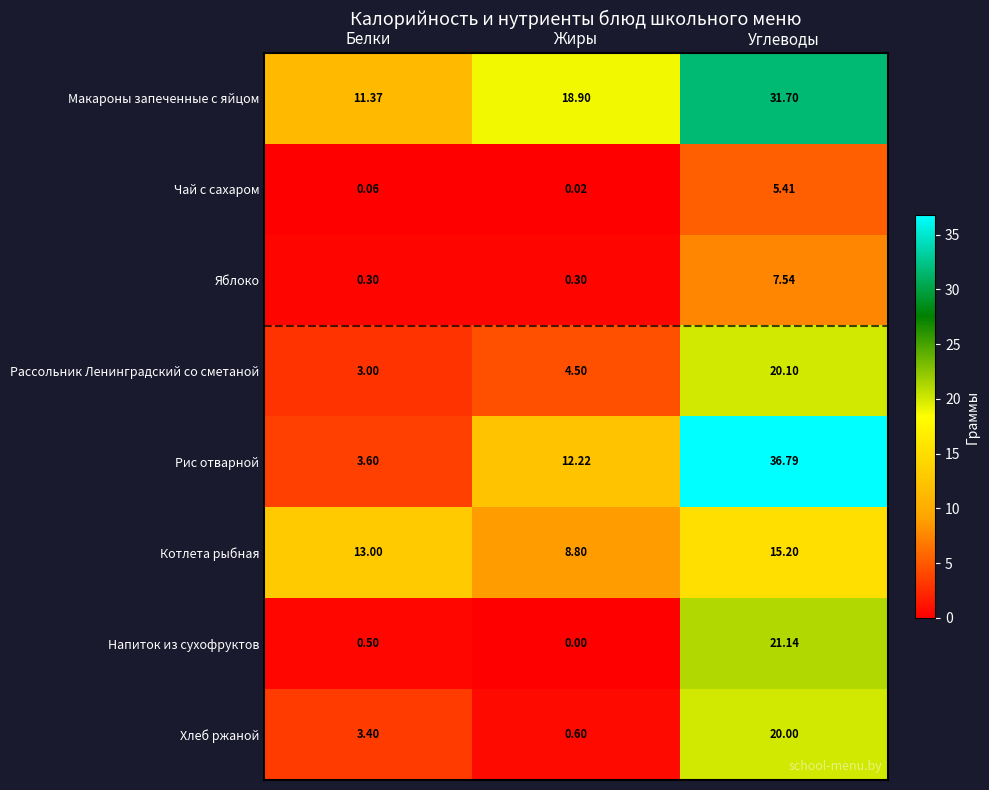

Which label corresponds to the smallest value in the chart?

Жиры